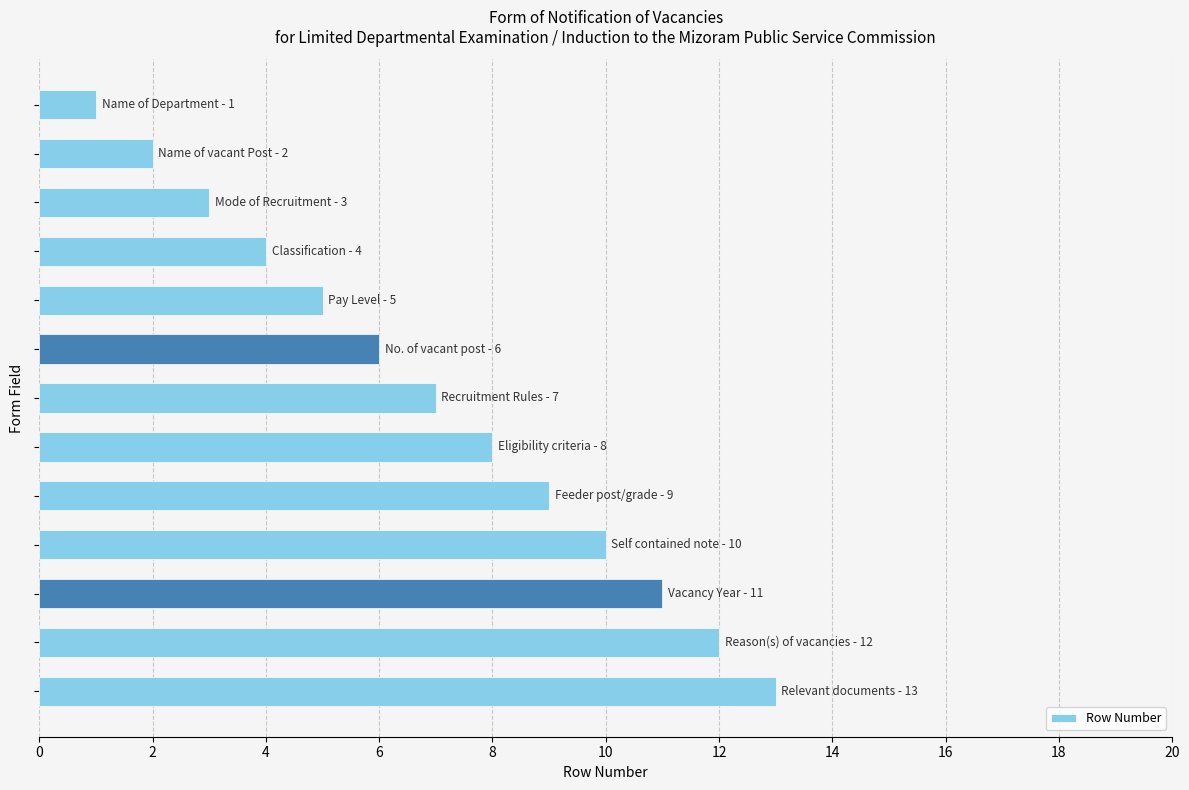

What is the difference between the second highest and second lowest values?

10